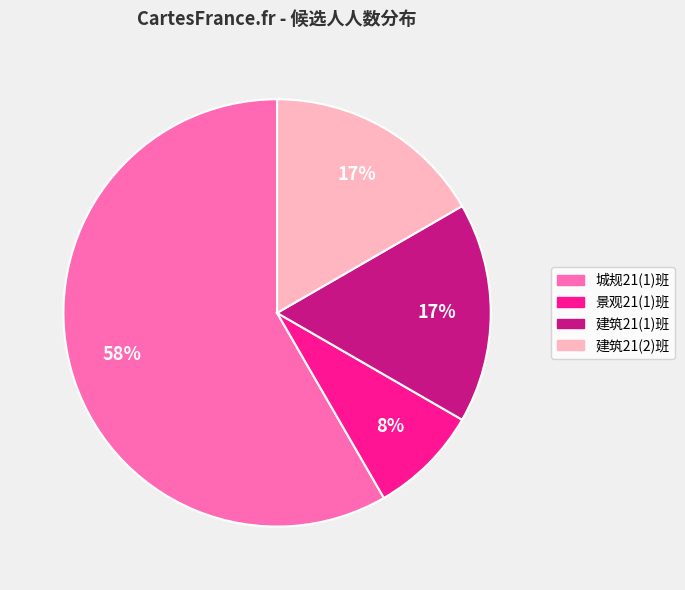

What is the ratio of the value at 建筑21(2)班 to the value at 建筑21(1)班?

1.0